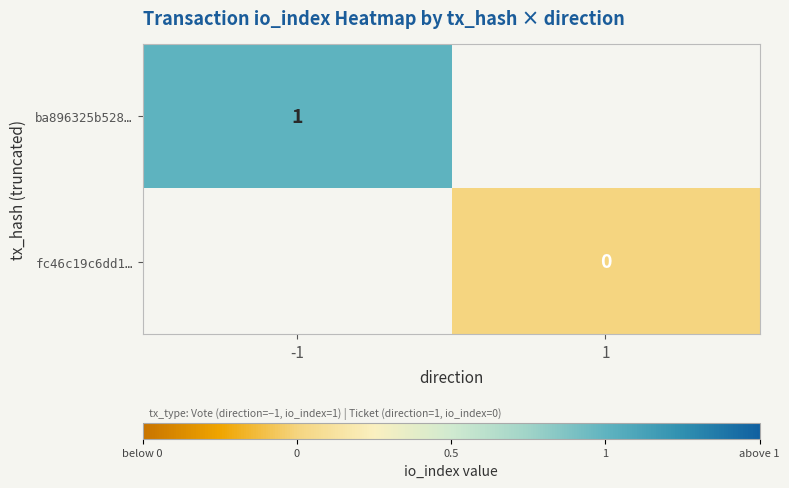

What is the maximum value shown in the chart?

1.0